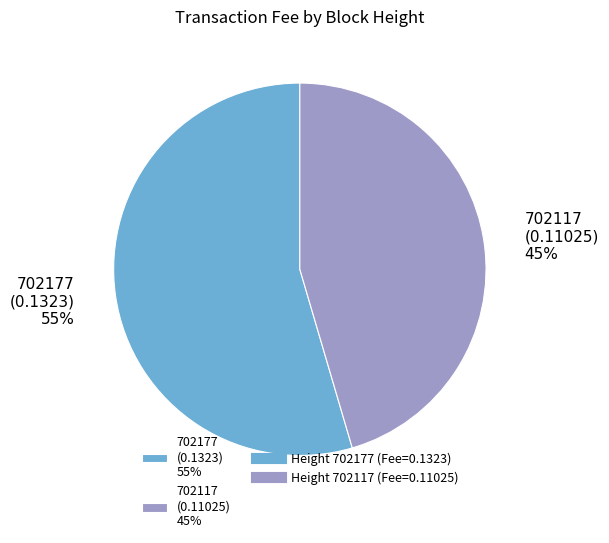

Rank the categories by value from highest to lowest.

702177, 702117